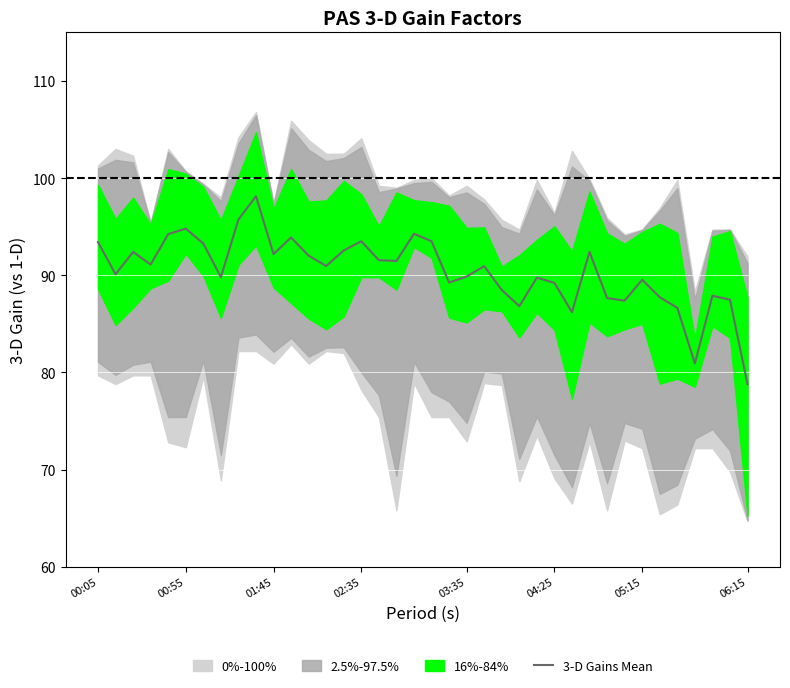

True or false: 3-D Gains Mean has a value of 92.2 at 01:45.

True